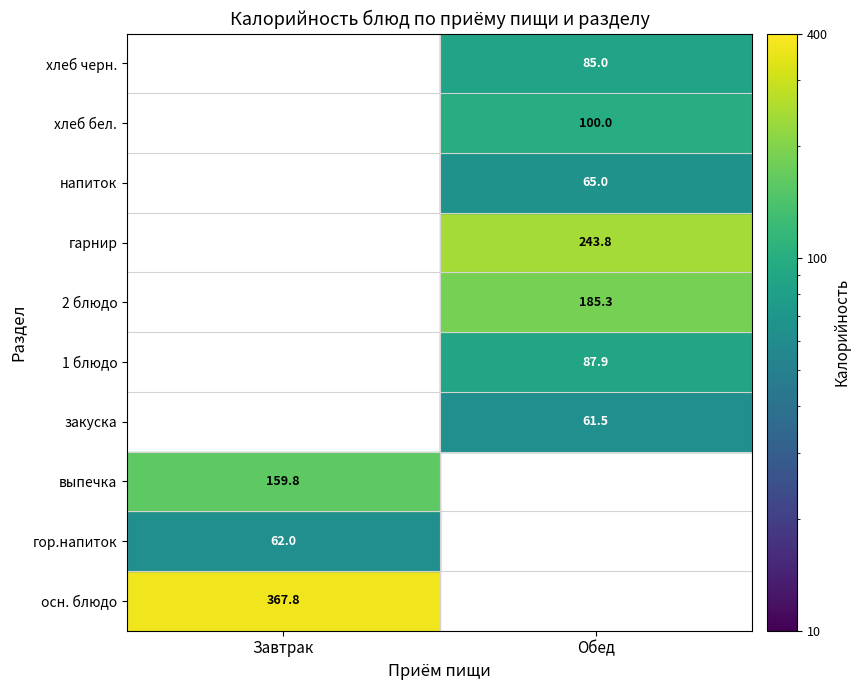

At which label does Обед reach its peak?

гарнир